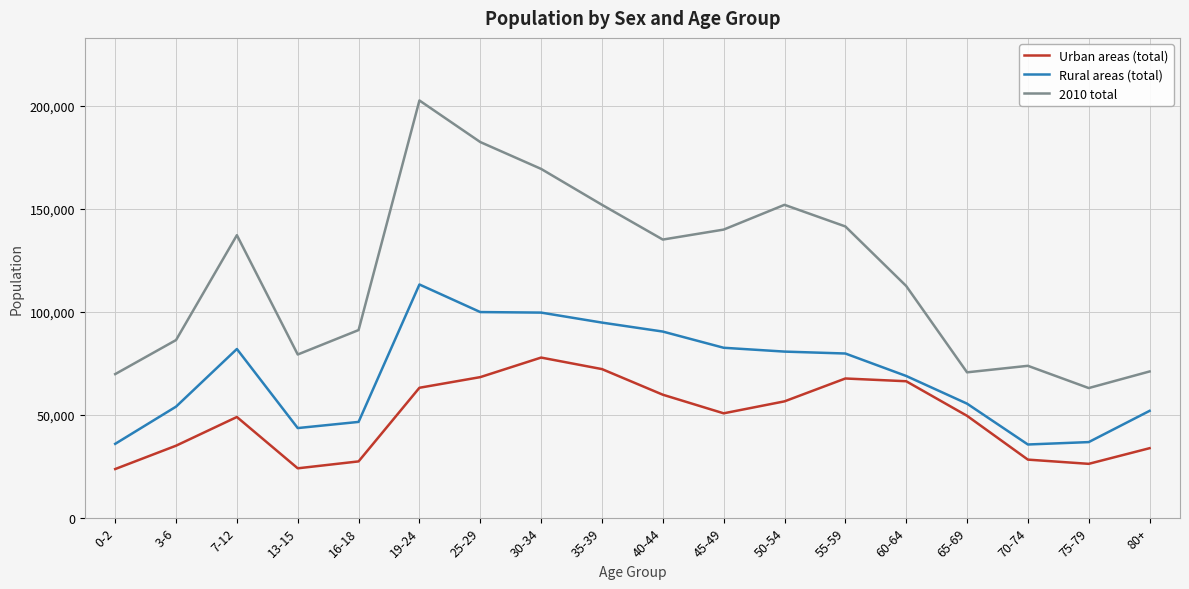

At 50-54, list the series in order from smallest to largest.

Urban areas (total), Rural areas (total), 2010 total